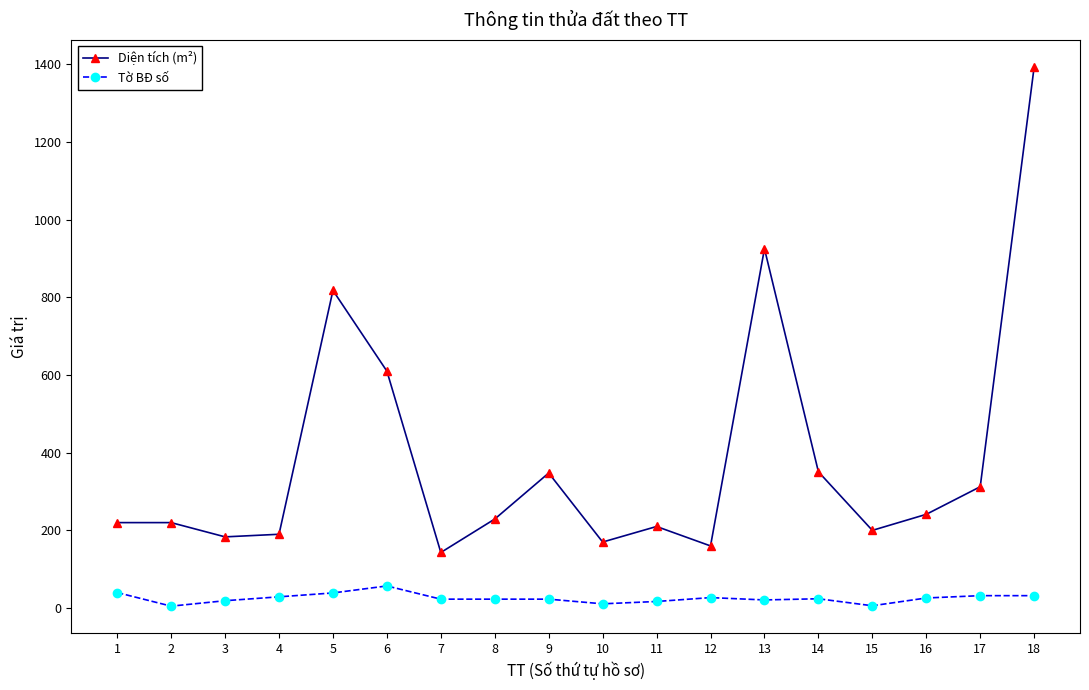

Is it true that Diện tích (m²) equals 170.0 at 10?

True